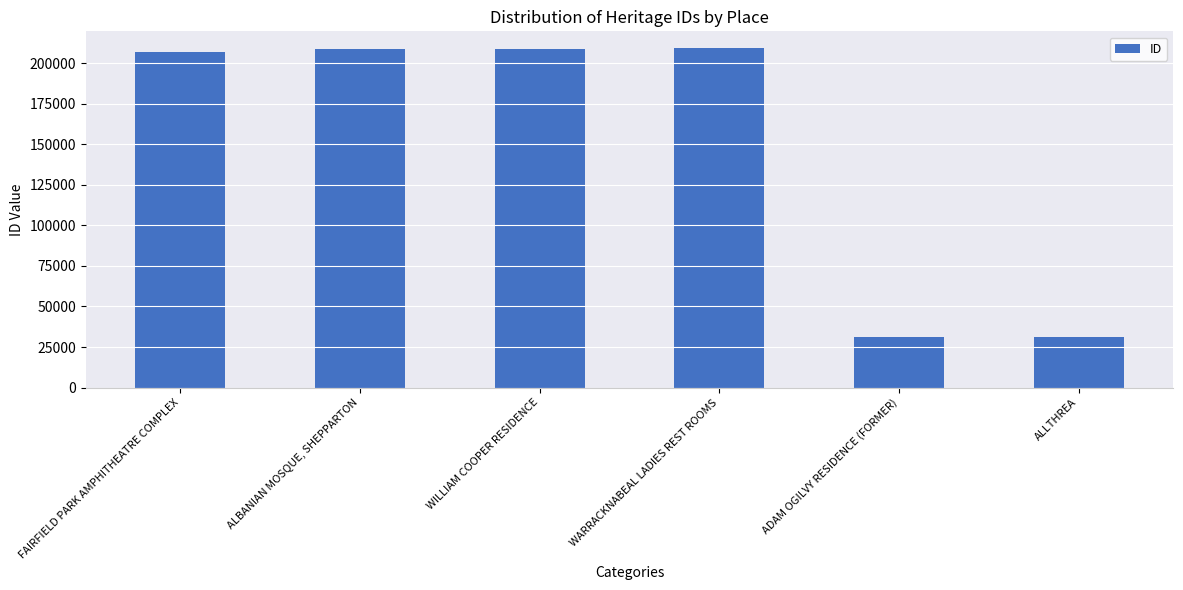

What is the minimum value shown in the chart?

30912